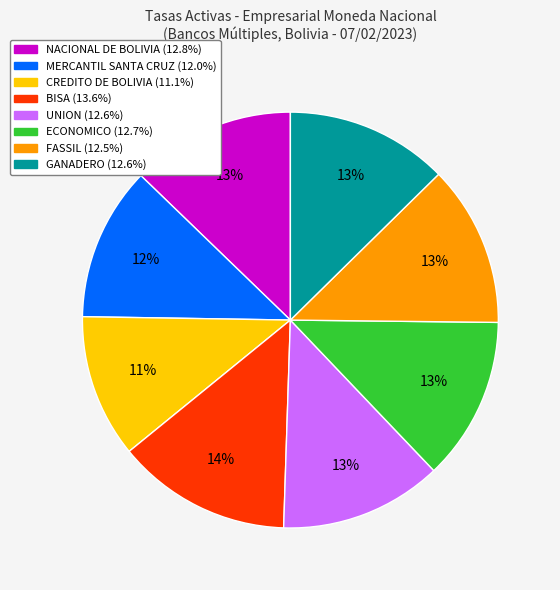

Which slice is the smallest?

CREDITO DE BOLIVIA